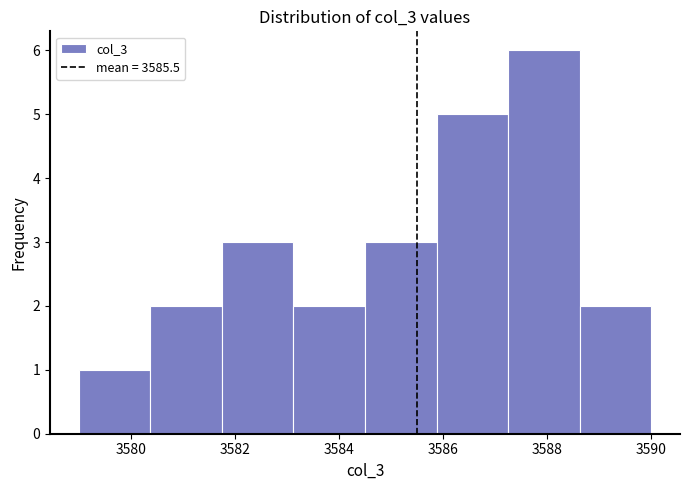

How tall is the bar that spans 3583.2 to 3584.6 on the x-axis? Neither the bar edges nor the heights are printed on the chart, so give them approximately, as read against the axes.

2